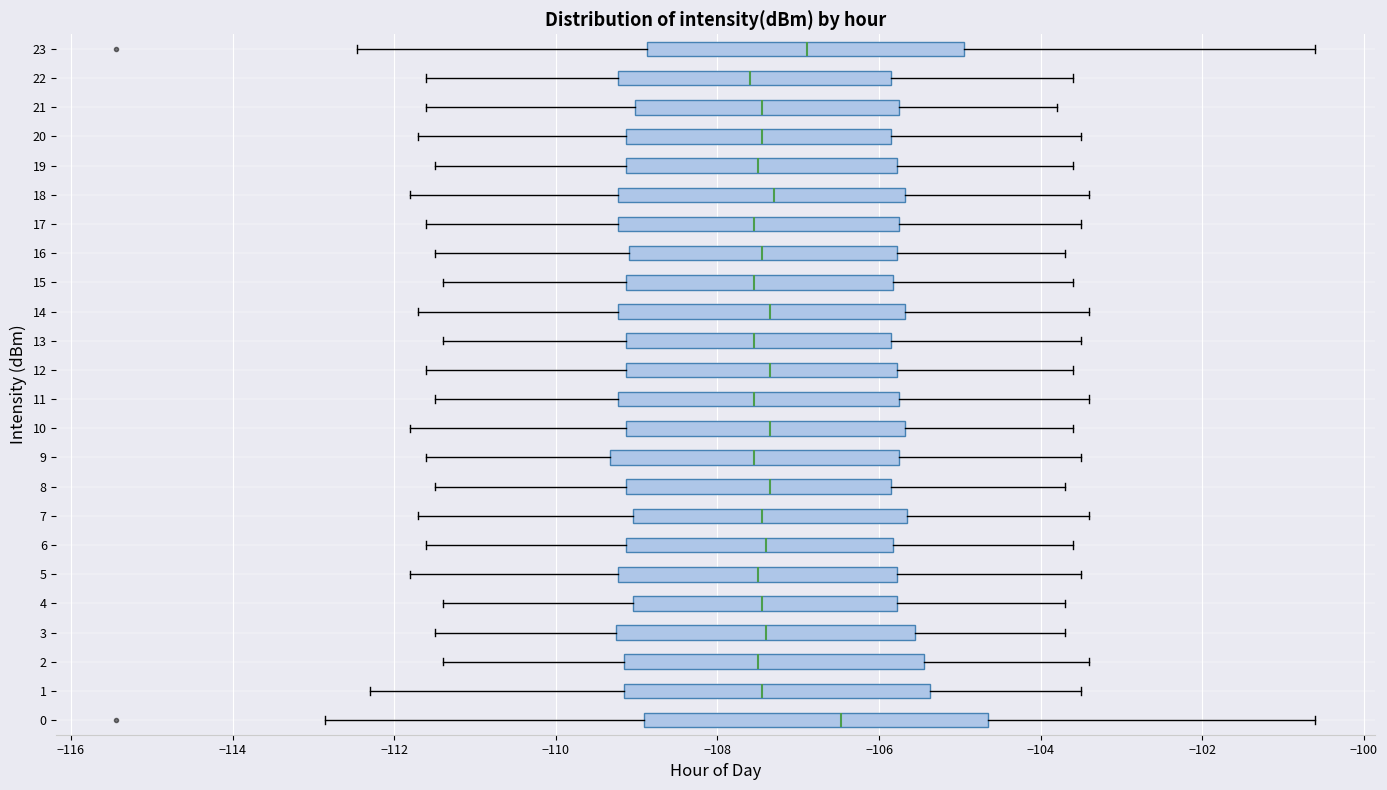

Reading bottom to top, read every box against the x-axis: the position of its median line, the range the box covers, and the ends of its whiskers. The values are not printed on the chart, so give them approximately, as read against the axis.

0: median -106.4, box -109.0 to -104.6, whiskers -112.8 to -100.6
1: median -107.4, box -109.2 to -105.4, whiskers -112.2 to -103.4
2: median -107.4, box -109.2 to -105.4, whiskers -111.4 to -103.4
3: median -107.4, box -109.2 to -105.6, whiskers -111.4 to -103.6
4: median -107.4, box -109.0 to -105.8, whiskers -111.4 to -103.6
5: median -107.4, box -109.2 to -105.8, whiskers -111.8 to -103.4
6: median -107.4, box -109.2 to -105.8, whiskers -111.6 to -103.6
7: median -107.4, box -109.0 to -105.6, whiskers -111.6 to -103.4
8: median -107.4, box -109.2 to -105.8, whiskers -111.4 to -103.6
9: median -107.6, box -109.4 to -105.8, whiskers -111.6 to -103.4
10: median -107.4, box -109.2 to -105.6, whiskers -111.8 to -103.6
11: median -107.6, box -109.2 to -105.8, whiskers -111.4 to -103.4
12: median -107.4, box -109.2 to -105.8, whiskers -111.6 to -103.6
13: median -107.6, box -109.2 to -105.8, whiskers -111.4 to -103.4
14: median -107.4, box -109.2 to -105.6, whiskers -111.6 to -103.4
15: median -107.6, box -109.2 to -105.8, whiskers -111.4 to -103.6
16: median -107.4, box -109.0 to -105.8, whiskers -111.4 to -103.6
17: median -107.6, box -109.2 to -105.8, whiskers -111.6 to -103.4
18: median -107.2, box -109.2 to -105.6, whiskers -111.8 to -103.4
19: median -107.4, box -109.2 to -105.8, whiskers -111.4 to -103.6
20: median -107.4, box -109.2 to -105.8, whiskers -111.6 to -103.4
21: median -107.4, box -109.0 to -105.8, whiskers -111.6 to -103.8
22: median -107.6, box -109.2 to -105.8, whiskers -111.6 to -103.6
23: median -106.8, box -108.8 to -105.0, whiskers -112.4 to -100.6